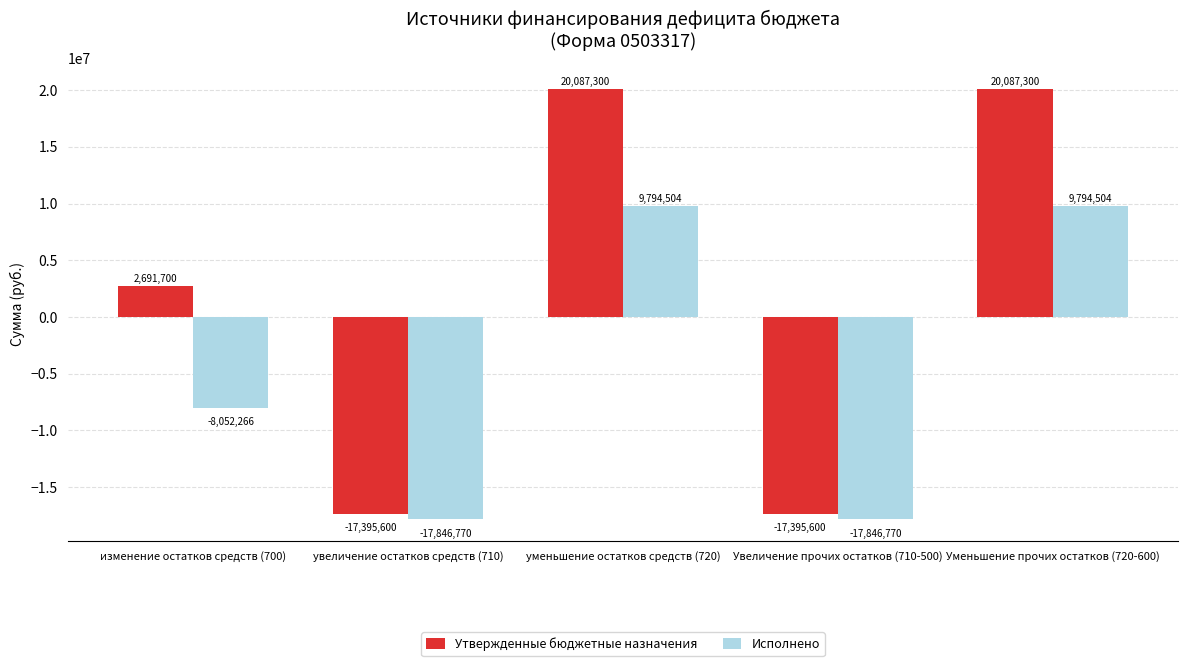

The value of Исполнено at изменение остатков средств (700) is -8052266.5. True or false?

True